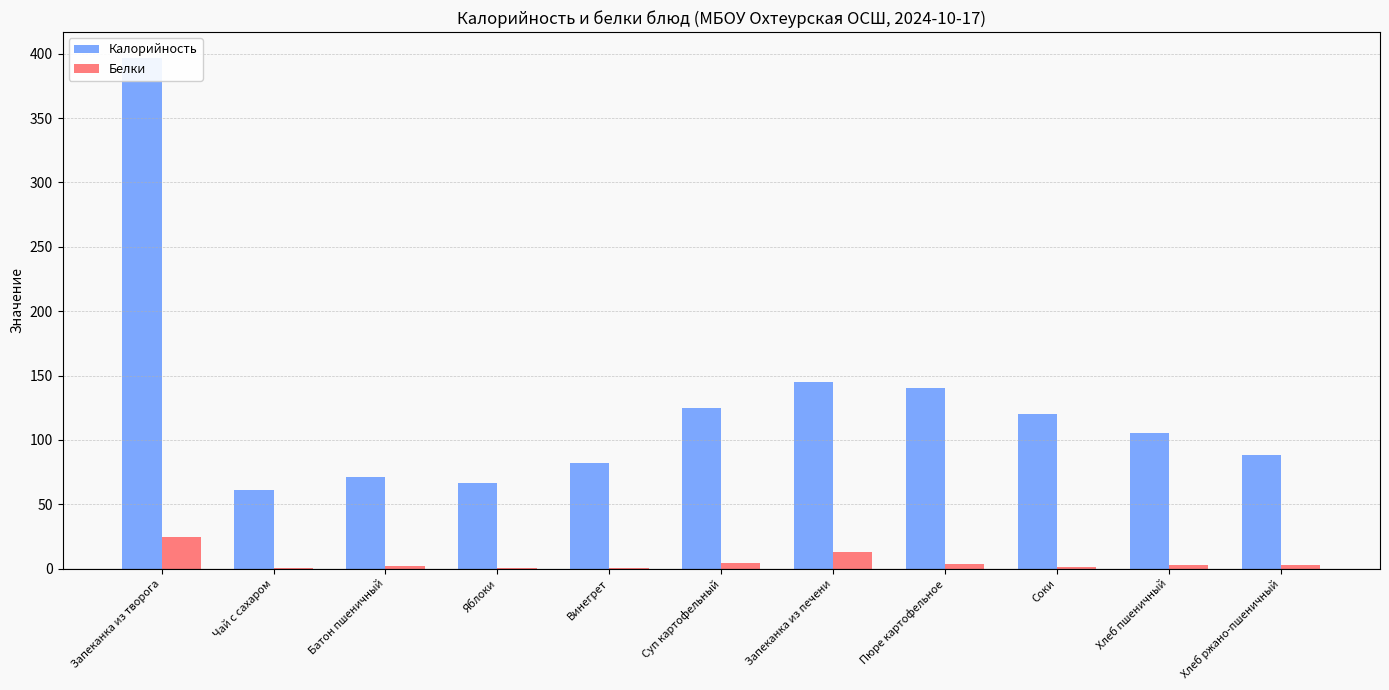

Reading left to right, extract all data points from this chart.

Калорийность: Запеканка из творога=397.0	Чай с сахаром=61.0	Батон пшеничный=71.4	Яблоки=66.8	Винегрет=82.0	Суп картофельный=124.9	Запеканка из печени=144.9	Пюре картофельное=140.3	Соки=120.0	Хлеб пшеничный=105.0	Хлеб ржано-пшеничный=88.0
Белки: Запеканка из творога=24.5	Чай с сахаром=0.3	Батон пшеничный=2.4	Яблоки=0.6	Винегрет=0.7	Суп картофельный=4.6	Запеканка из печени=13.1	Пюре картофельное=3.2	Соки=1.4	Хлеб пшеничный=3.0	Хлеб ржано-пшеничный=2.6